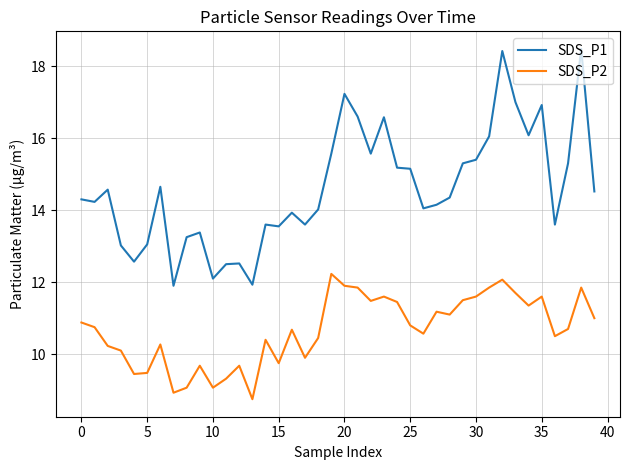

What is the maximum value for SDS_P1?

18.5